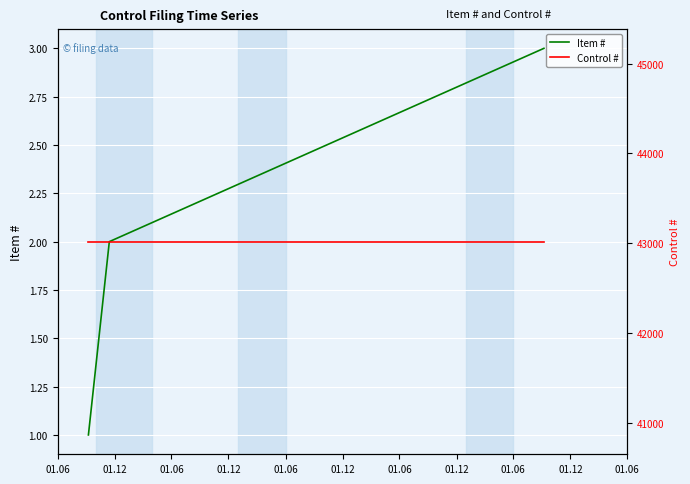

At which label is Control # closest to 43019?

01.06